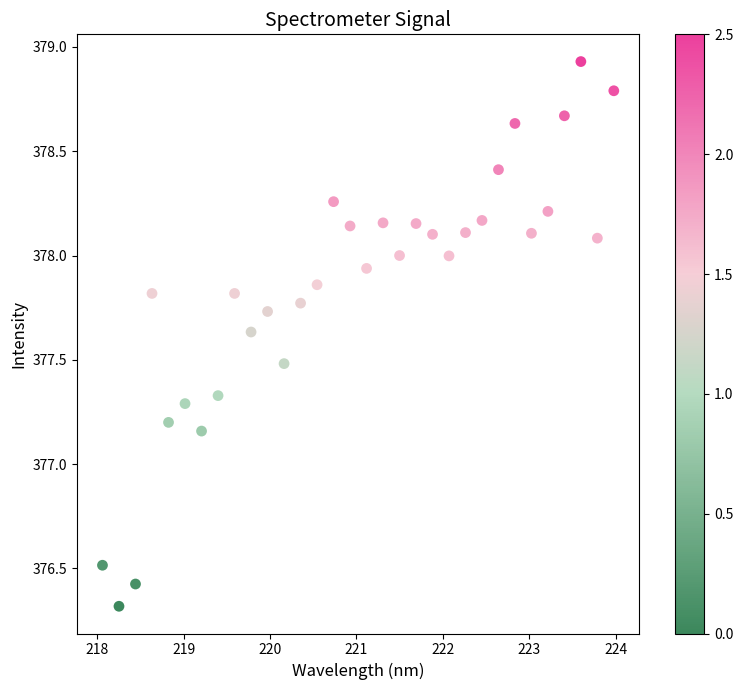

What is the range of Y values (max minus min)?

2.6